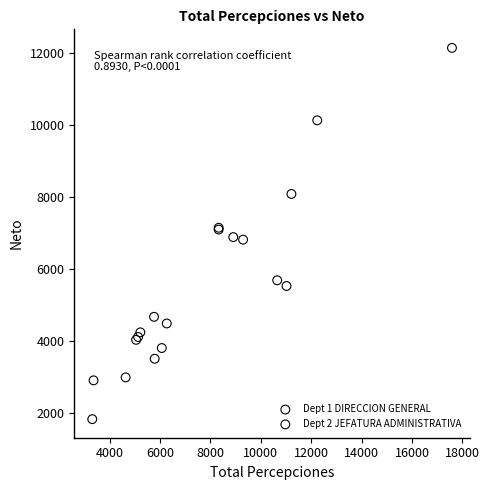

Which series contains the highest Y value?

Dept 1 DIRECCION GENERAL